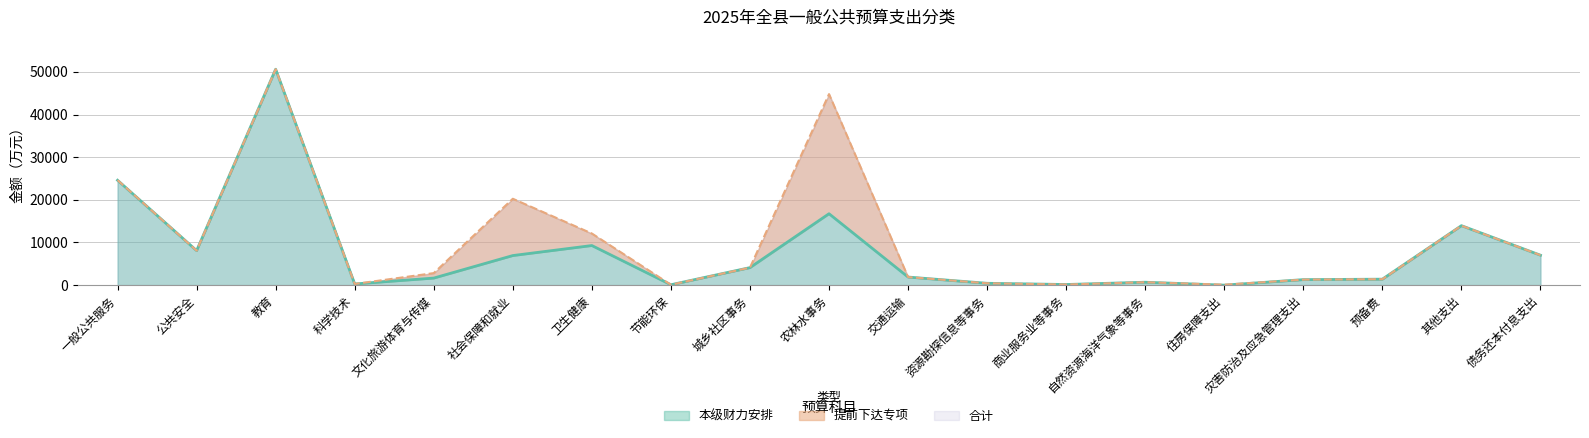

Which label corresponds to the largest value in the chart?

教育